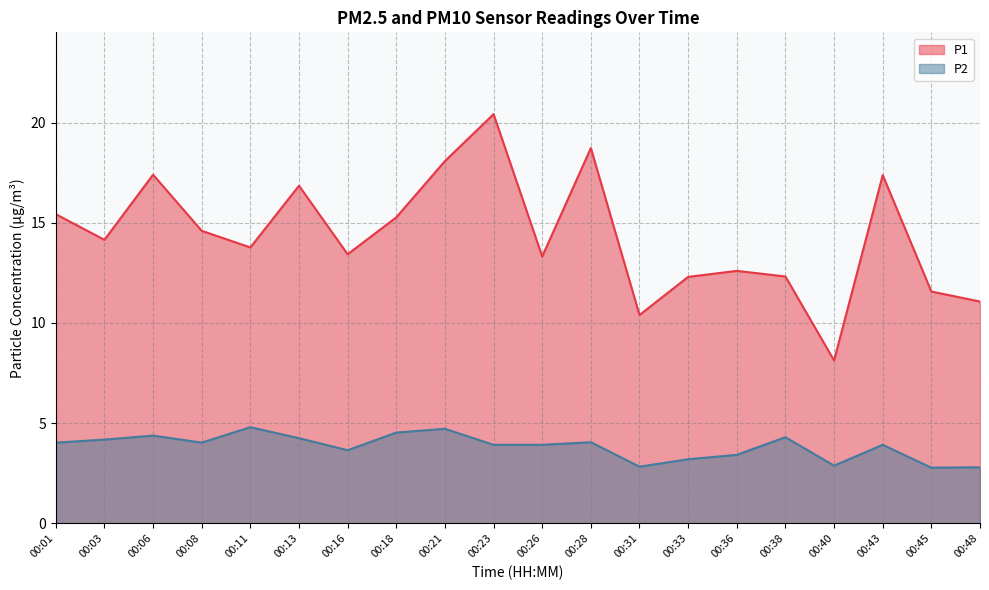

How many values in the P1 series are below 14?

10